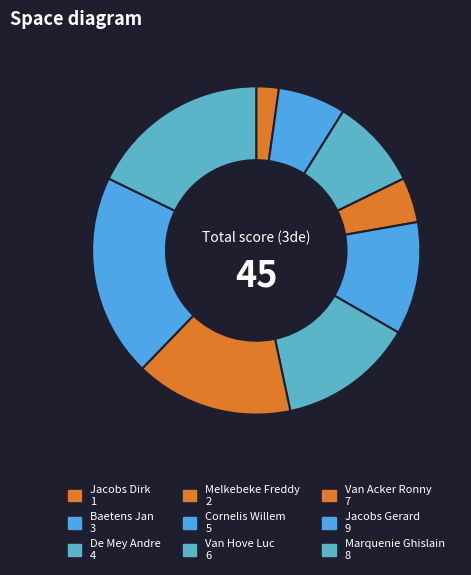

What is the change in value from Baetens Jan to Cornelis Willem?

+2